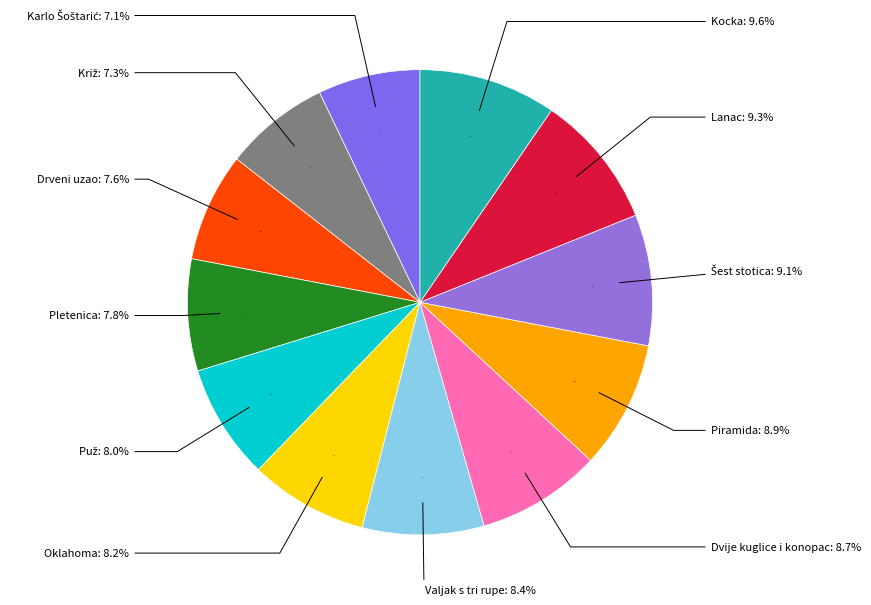

Is it true that Drveni uzao is 1% of the pie?

False